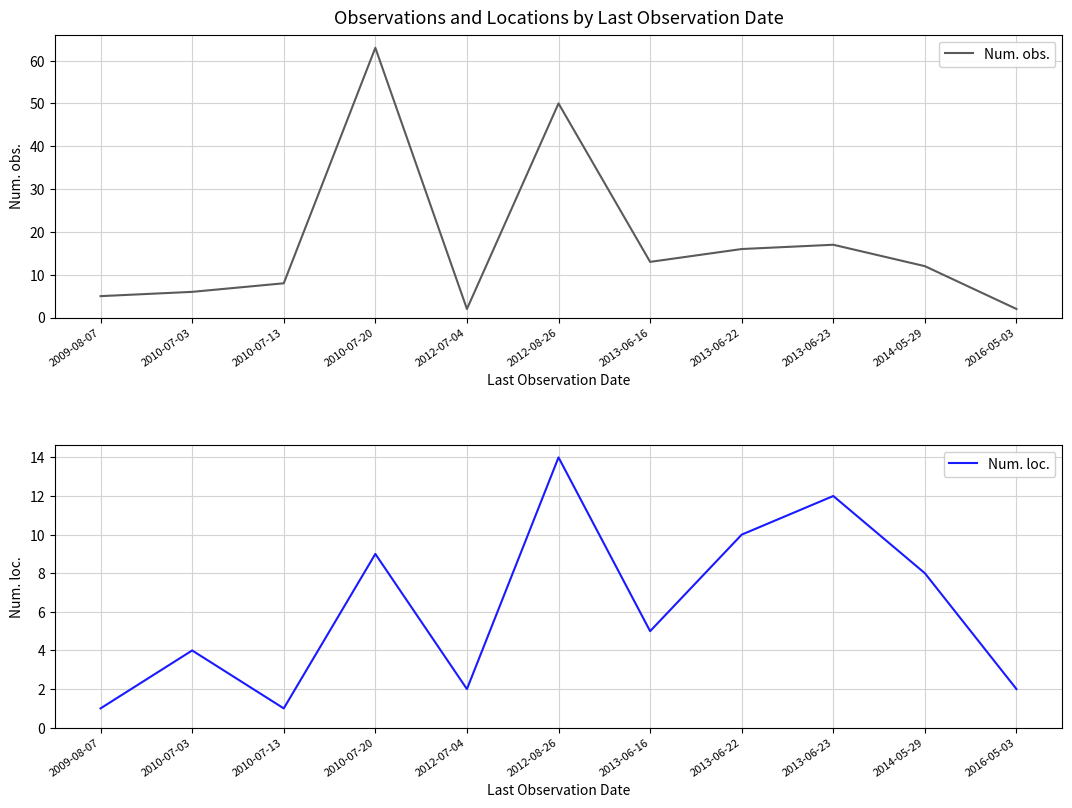

Reading right to left, transcribe all the data shown in this chart.

Num. obs.: 2016-05-03=2	2014-05-29=12	2013-06-23=17	2013-06-22=16	2013-06-16=13	2012-08-26=50	2012-07-04=2	2010-07-20=63	2010-07-13=8	2010-07-03=6	2009-08-07=5
Num. loc.: 2016-05-03=2	2014-05-29=8	2013-06-23=12	2013-06-22=10	2013-06-16=5	2012-08-26=14	2012-07-04=2	2010-07-20=9	2010-07-13=1	2010-07-03=4	2009-08-07=1